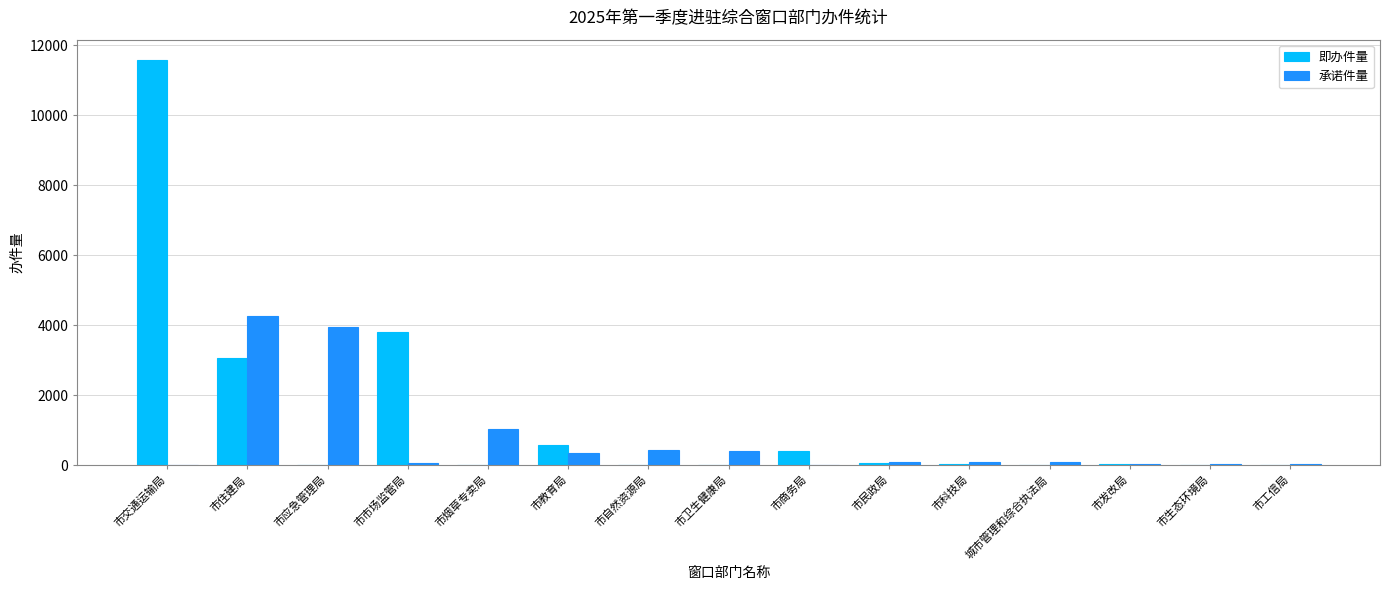

Which series changed the most between 市应急管理局 and 市民政局?

承诺件量